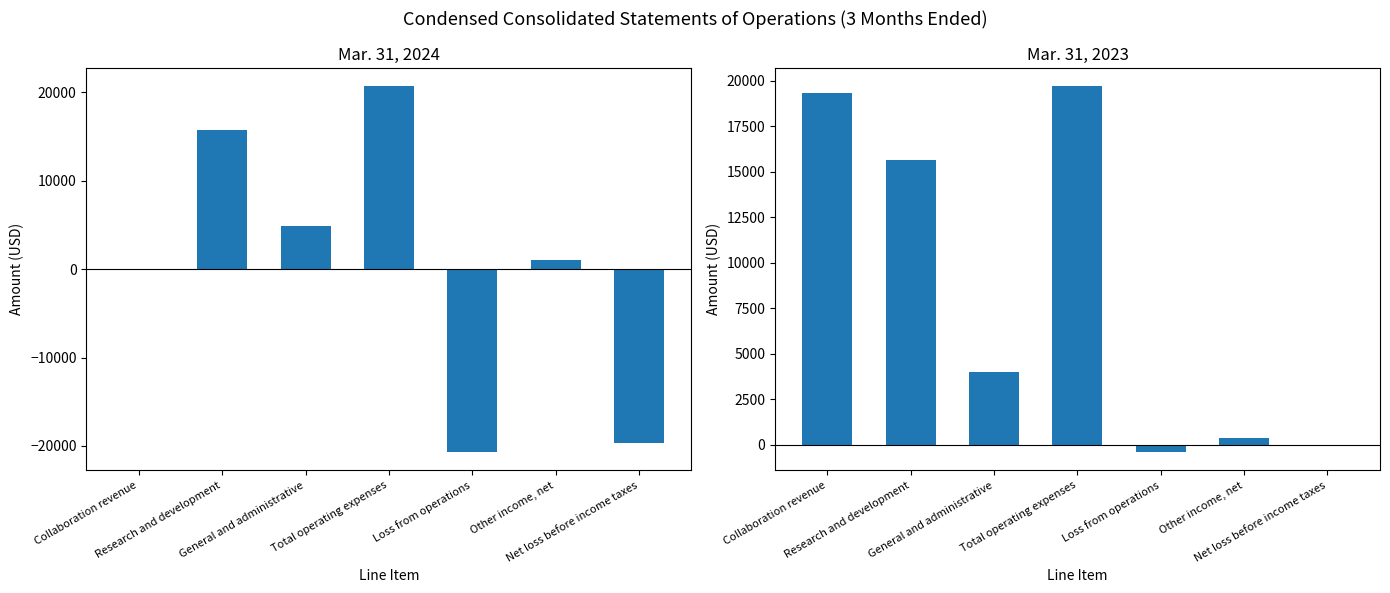

Rank the categories by Mar. 31, 2023 value from highest to lowest.

Total operating expenses, Collaboration revenue, Research and development, General and administrative, Other income, net, Net loss before income taxes, Loss from operations